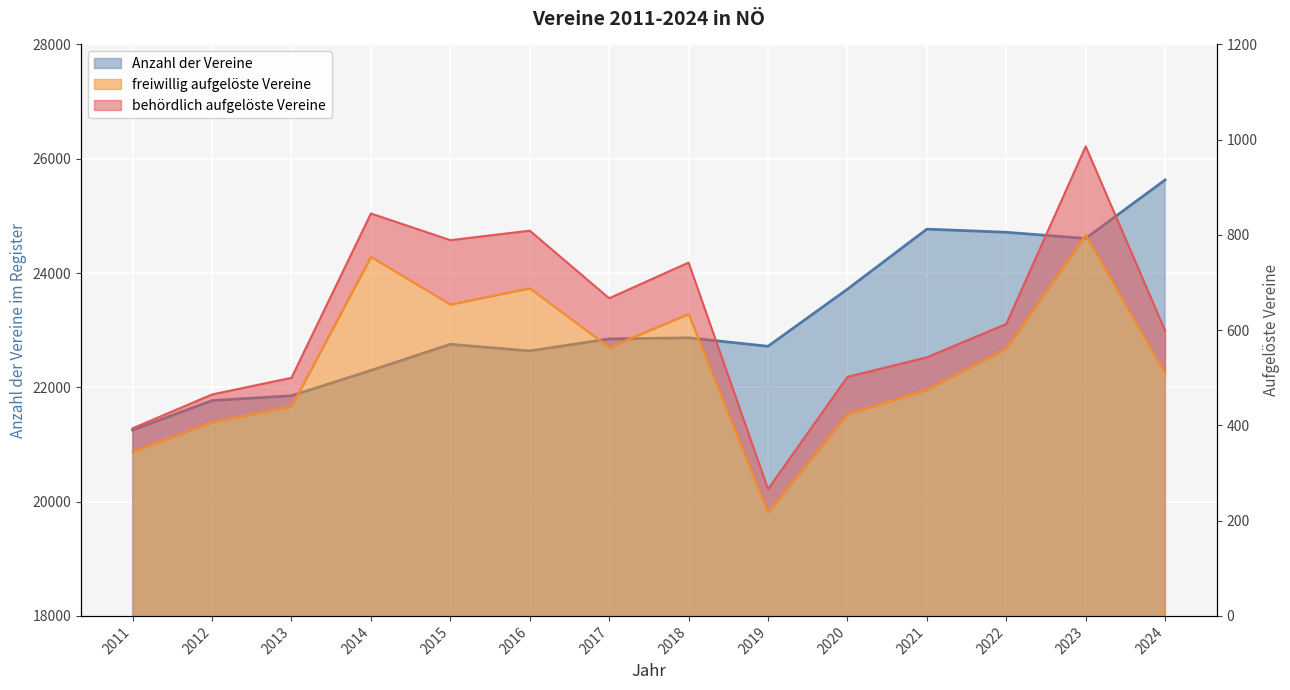

What is the value of the freiwillig aufgelöste Vereine point at the 2nd from the left?

407